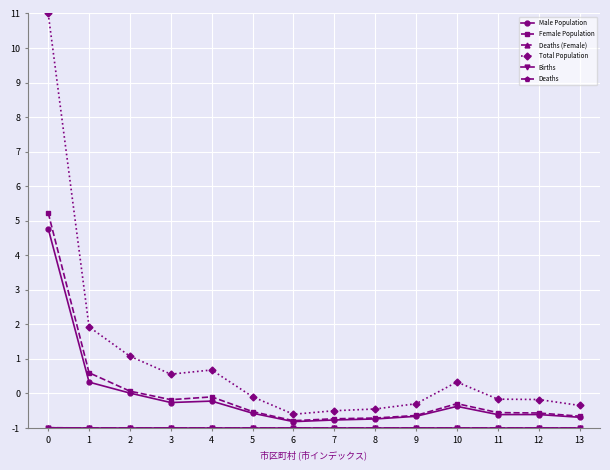

At which label is Female Population closest to 2?

1